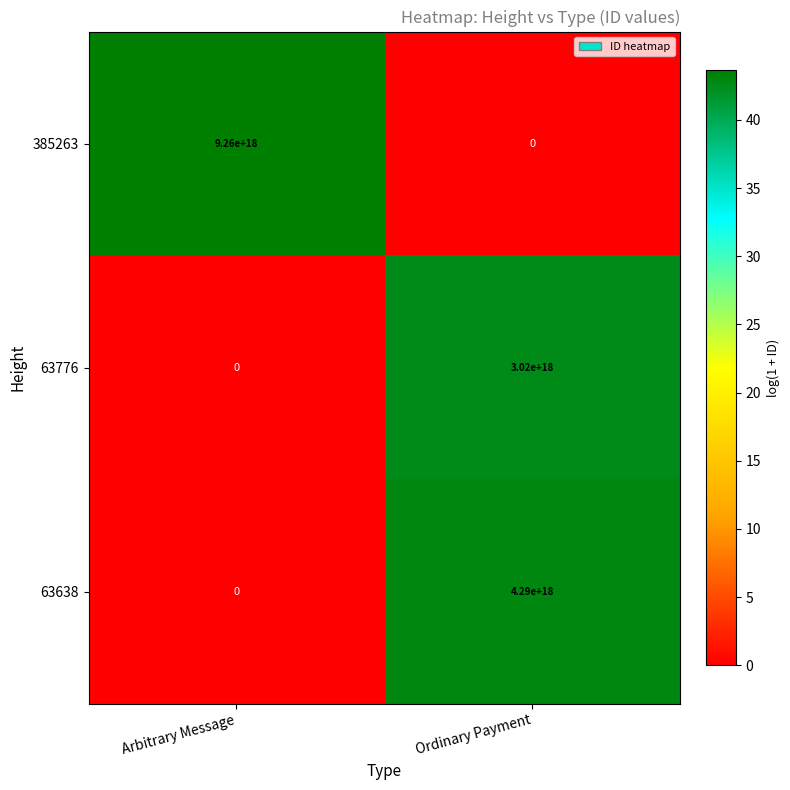

List the series in order of their peak value, highest first.

385263, 63638, 63776